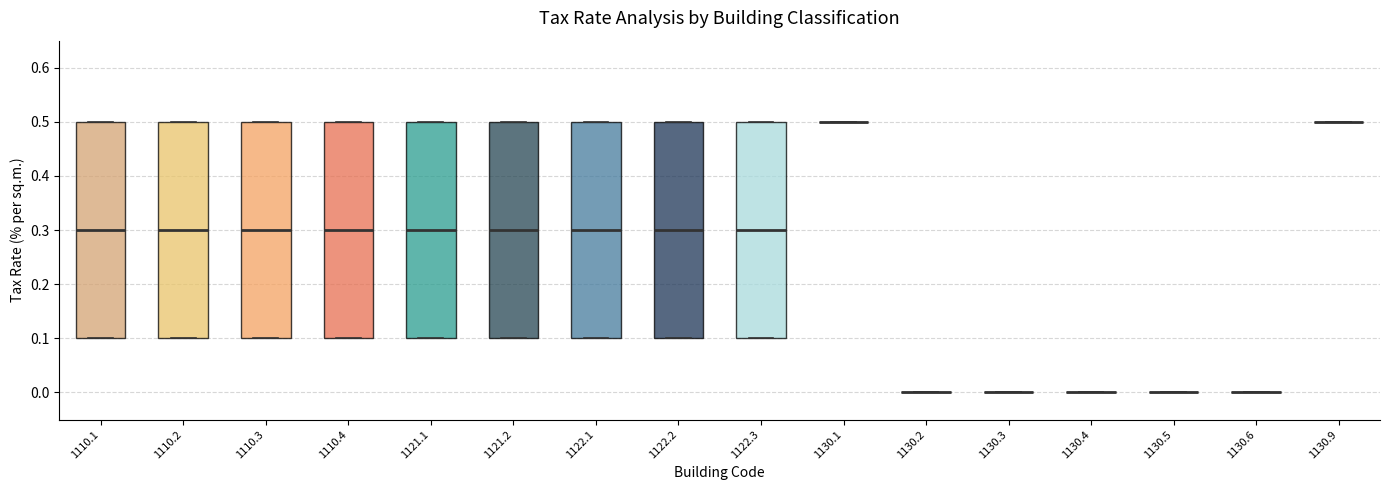

Where is the upper edge of the box at x = 1110.3 on the y-axis? The values are not printed on the chart, so give them approximately, as read against the axis.

0.5